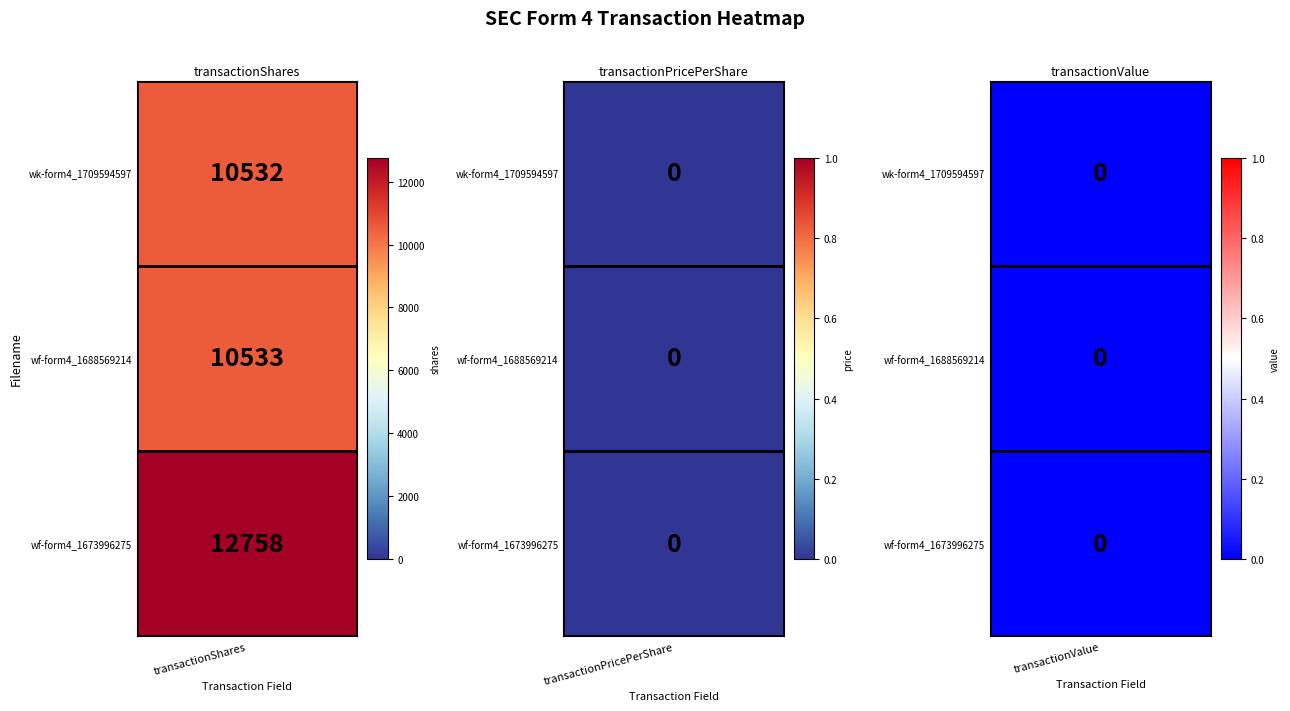

Is it true that wk-form4_1709594597.xml equals 4767 at transactionValue?

False